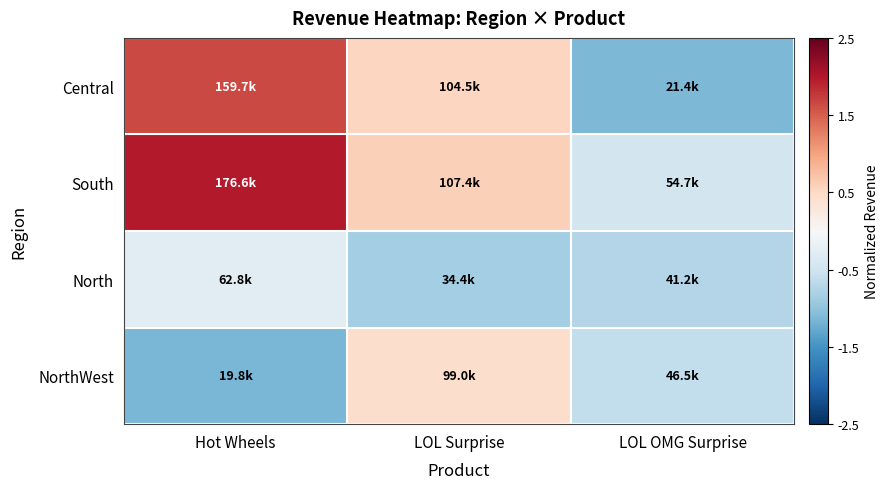

Rank the series by their maximum value, from lowest to highest.

North, NorthWest, Central, South